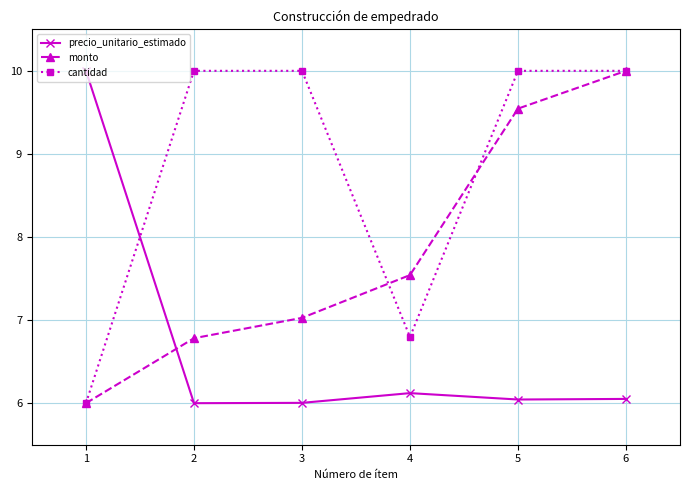

True or false: precio_unitario_estimado and cantidad intersect in this chart.

True